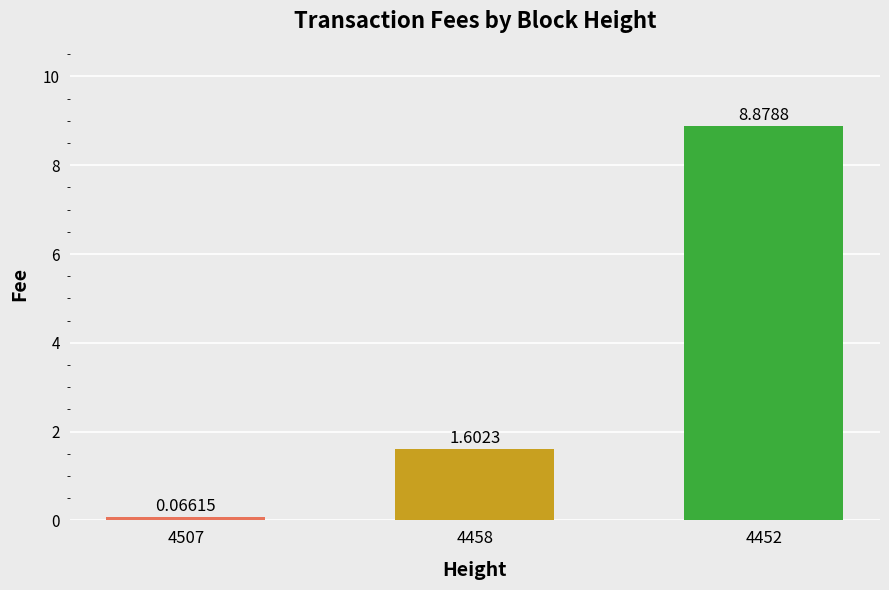

Rank the categories by value from highest to lowest.

4452, 4458, 4507